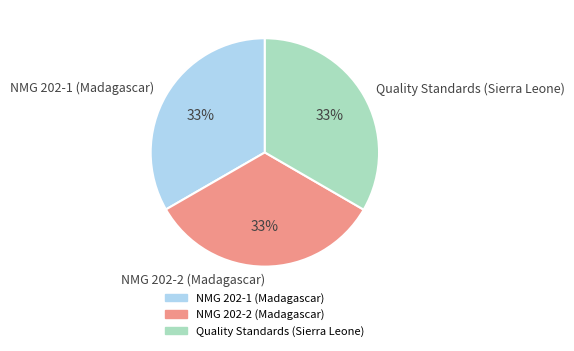

Is Quality Standards (Sierra Leone) the majority of the pie?

No